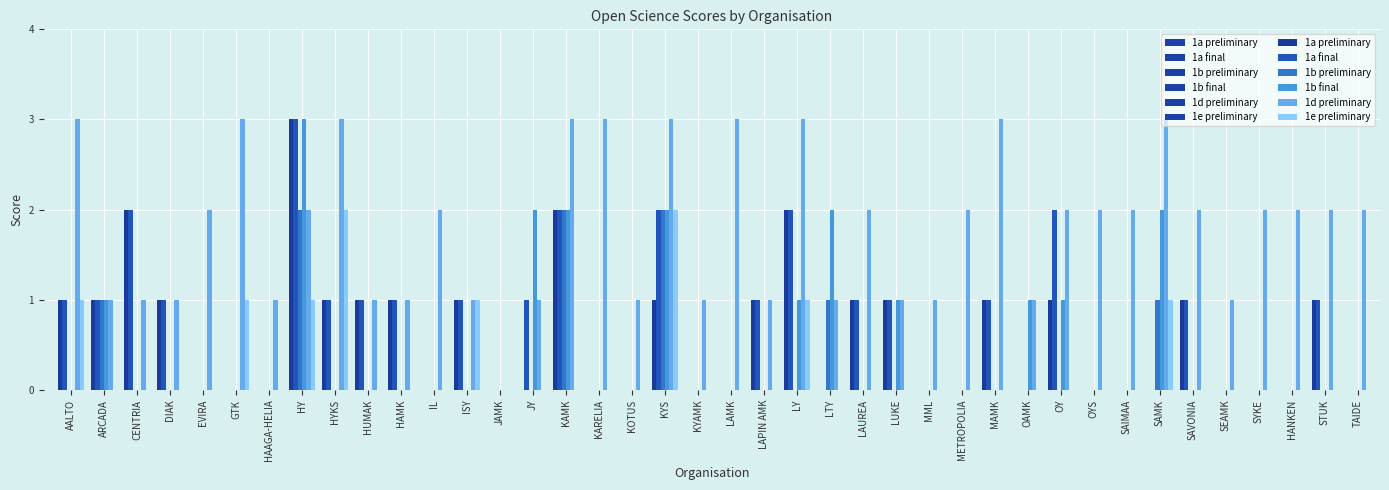

What is the highest value of the 1b preliminary series?

2